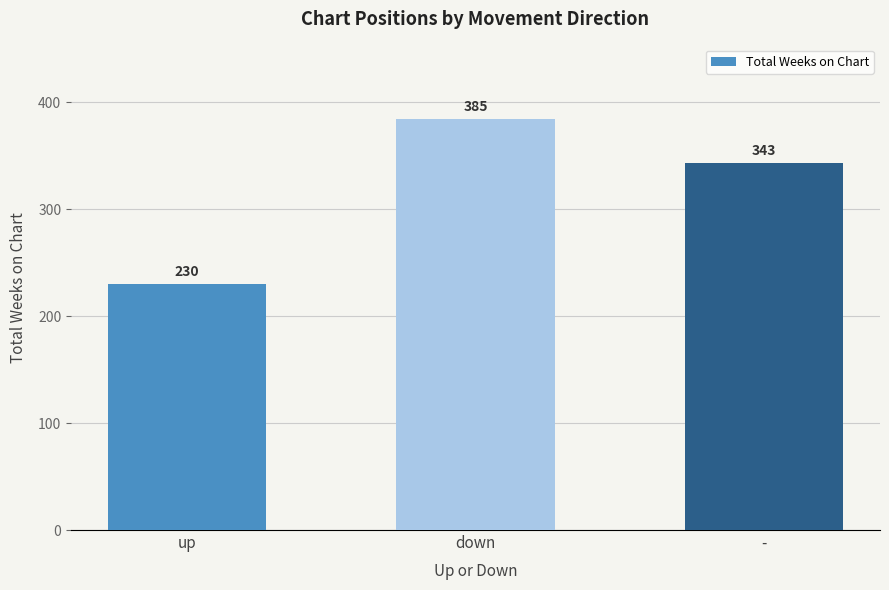

What is the sum of all values?

958